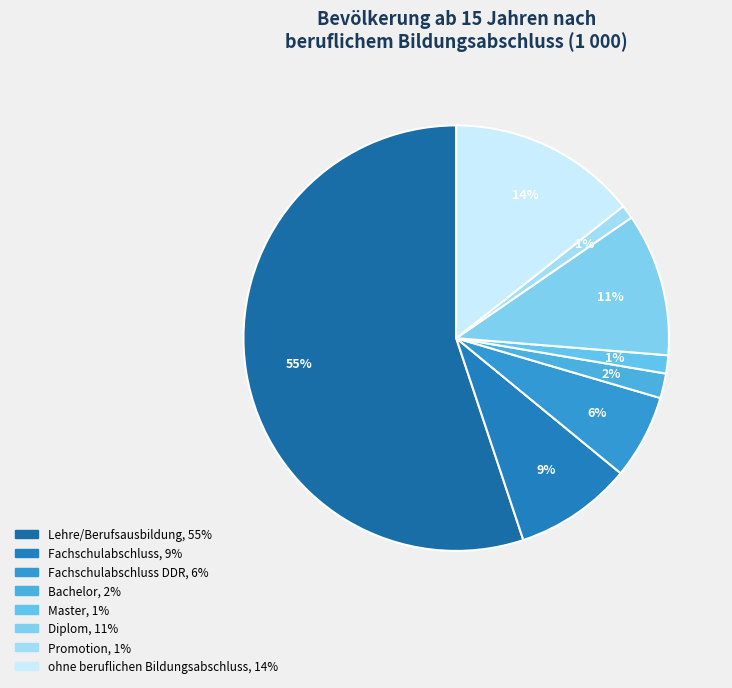

How many segments does this pie chart have?

8